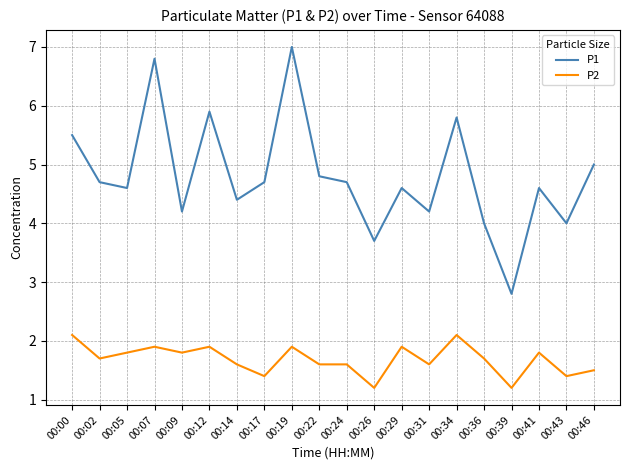

How many interior local peaks does the P1 series have?

6